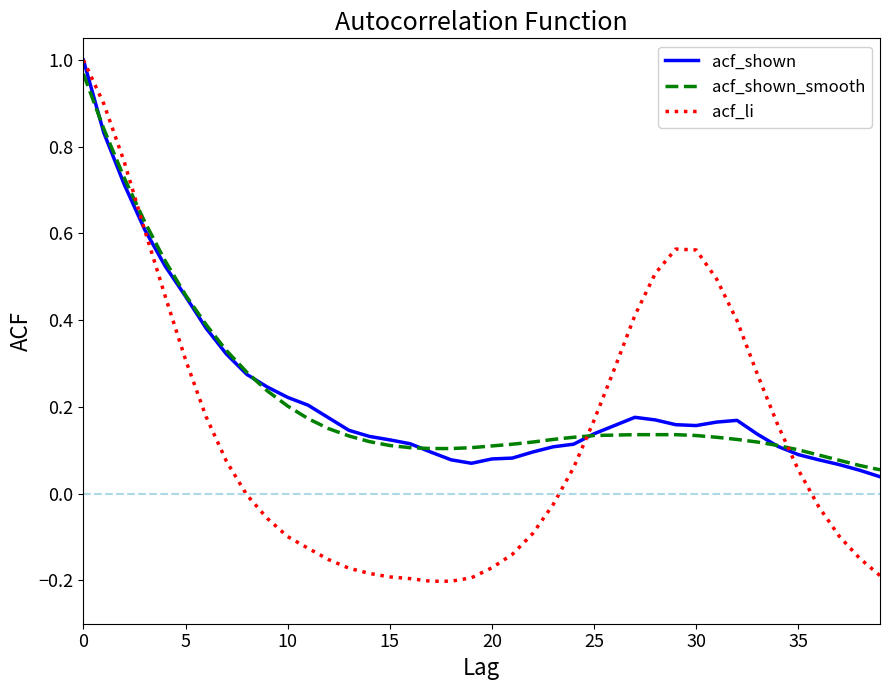

Which series has the widest spread of values?

acf_li